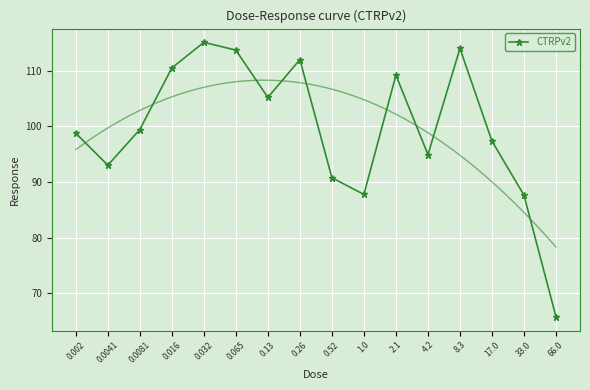

Approximately how many times larger is the value at 4.2 compared to 17.0?

1.0